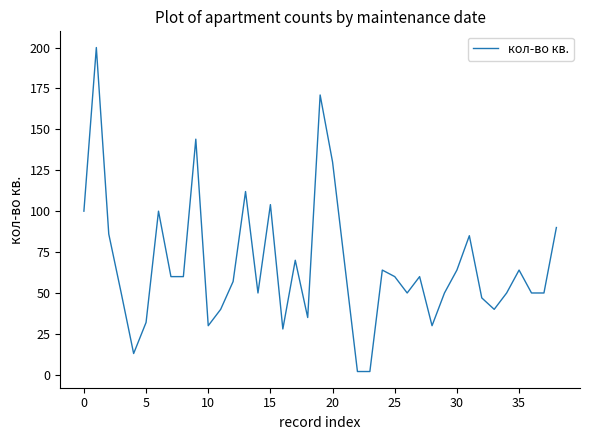

What is the maximum value shown in the chart?

200